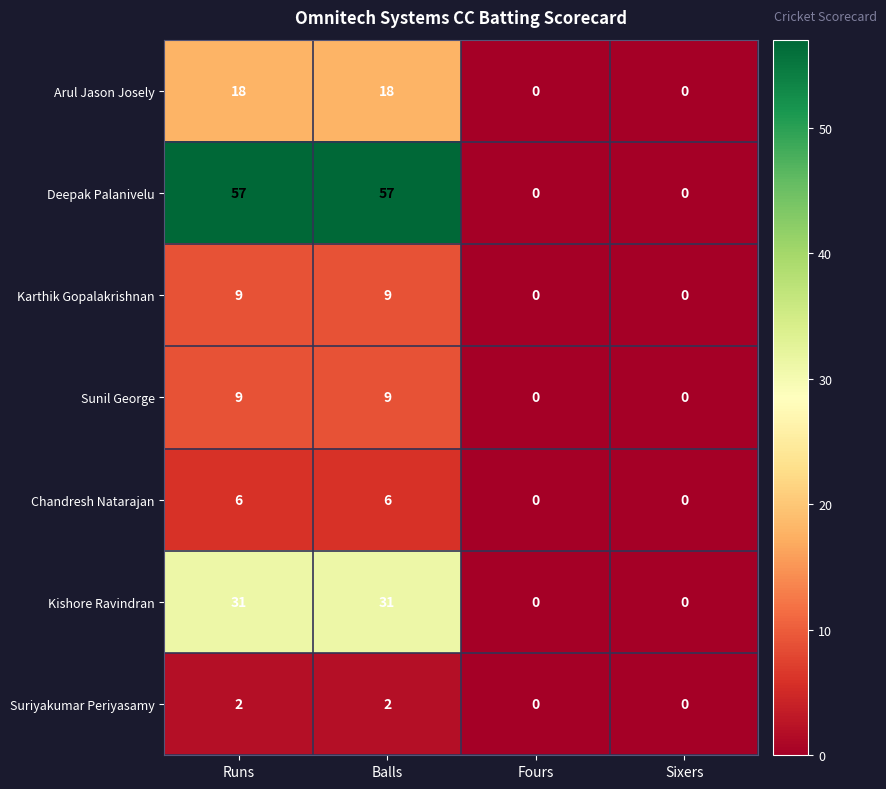

At how many categories does at least one series exceed 49?

2